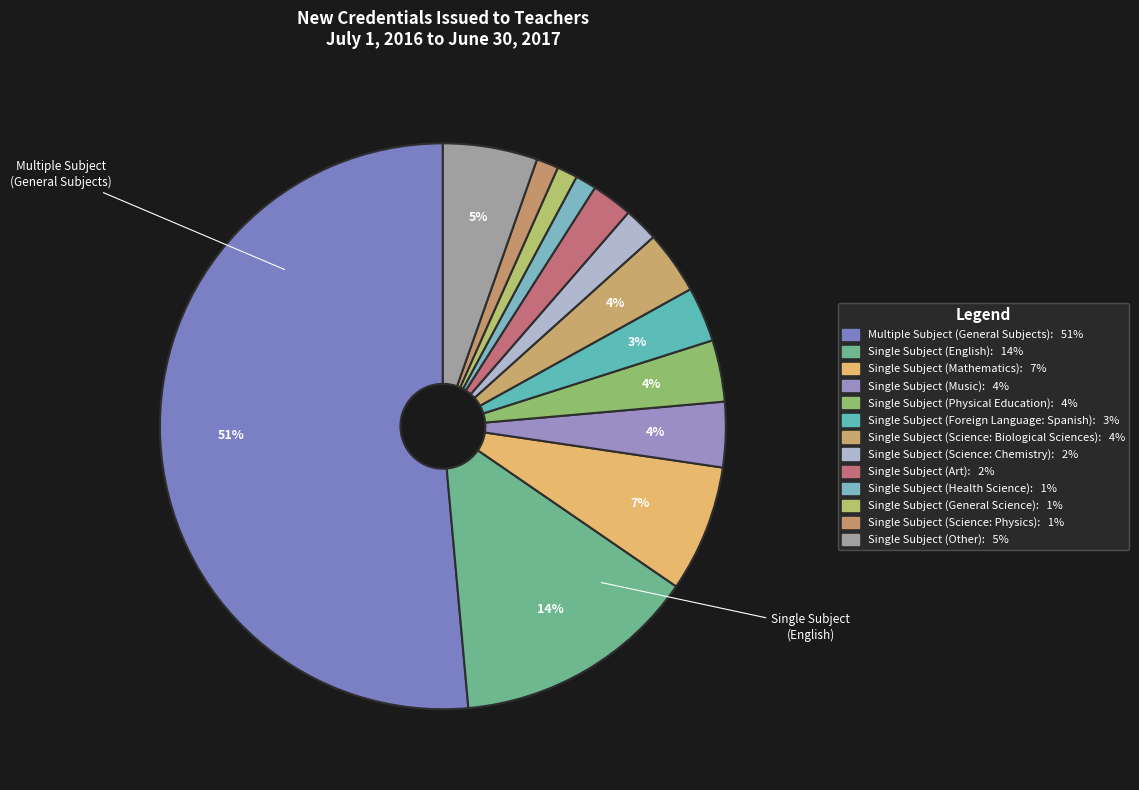

What percentage is the Single Subject (Science: Chemistry) slice, to the nearest percent?

2%